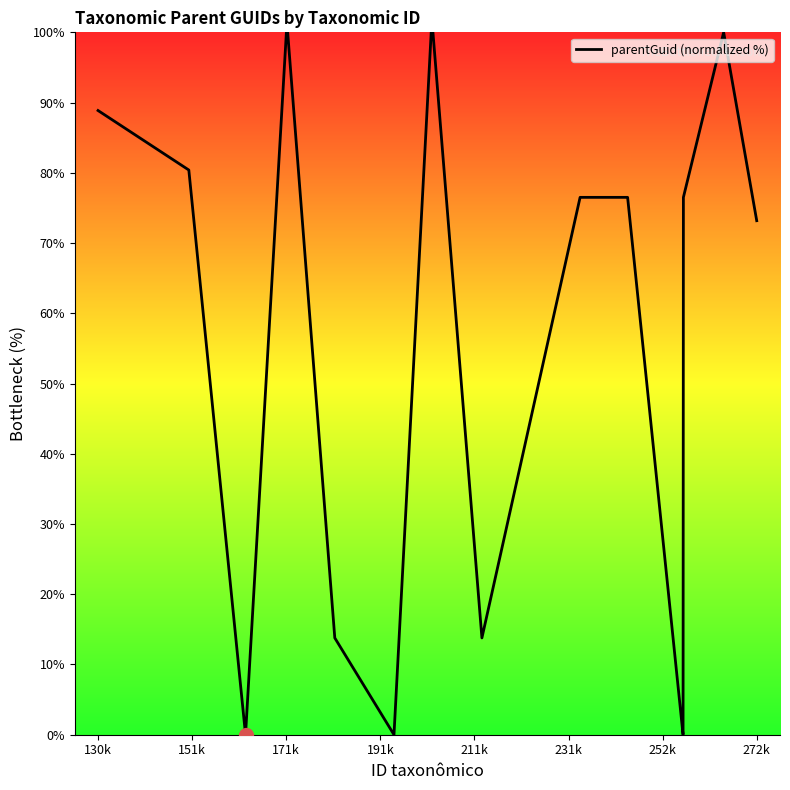

What is the greatest value displayed?

100.0